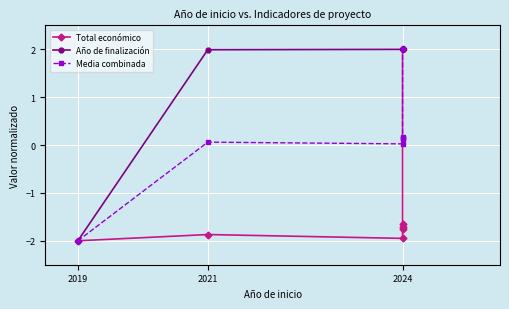

Where is the first local minimum for Total económico?

2024